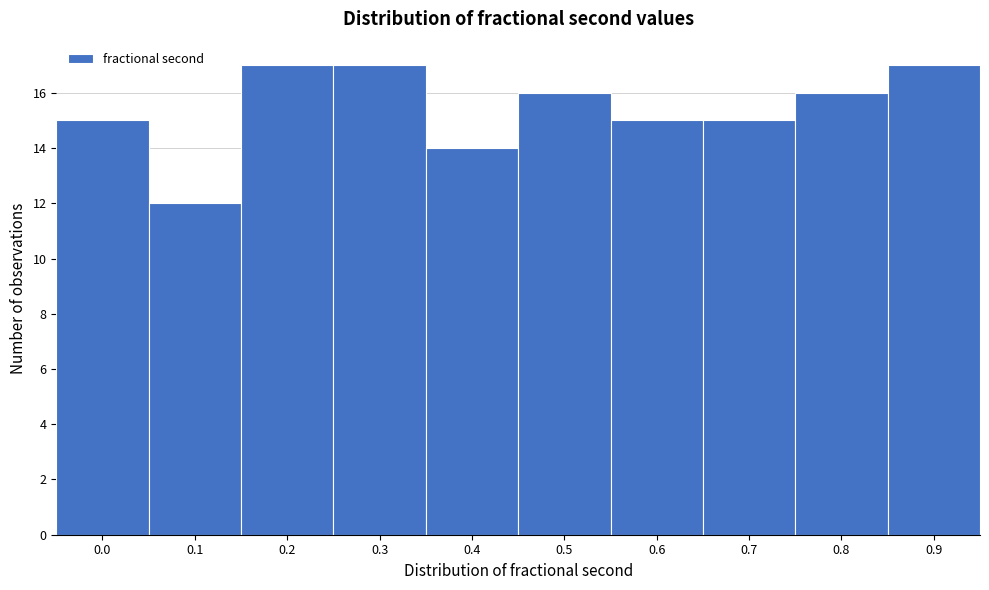

Reading left to right, extract all data points from this chart.

15	12	17	17	14	16	15	15	16	17